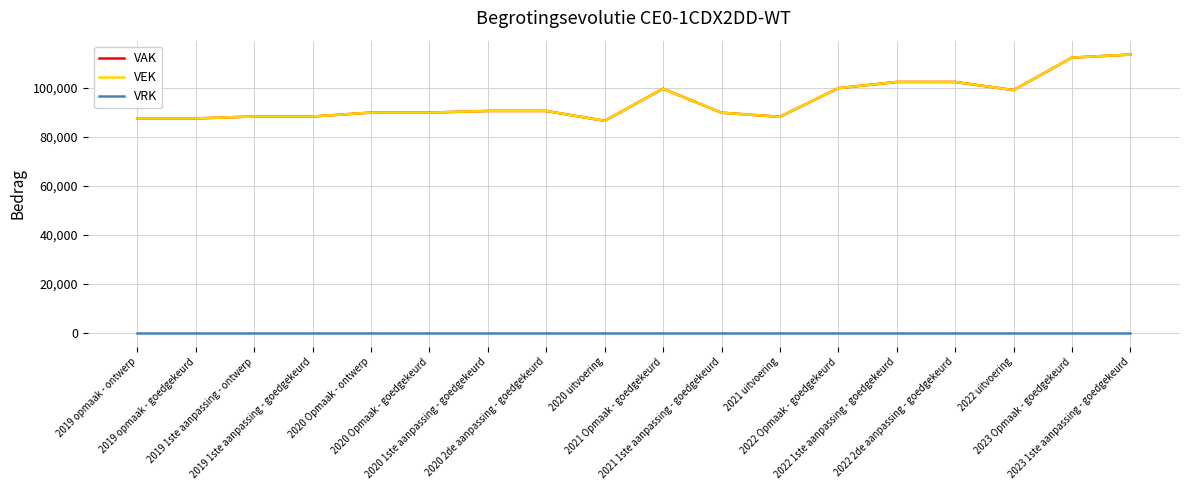

Does the chart have visible grid lines?

Yes